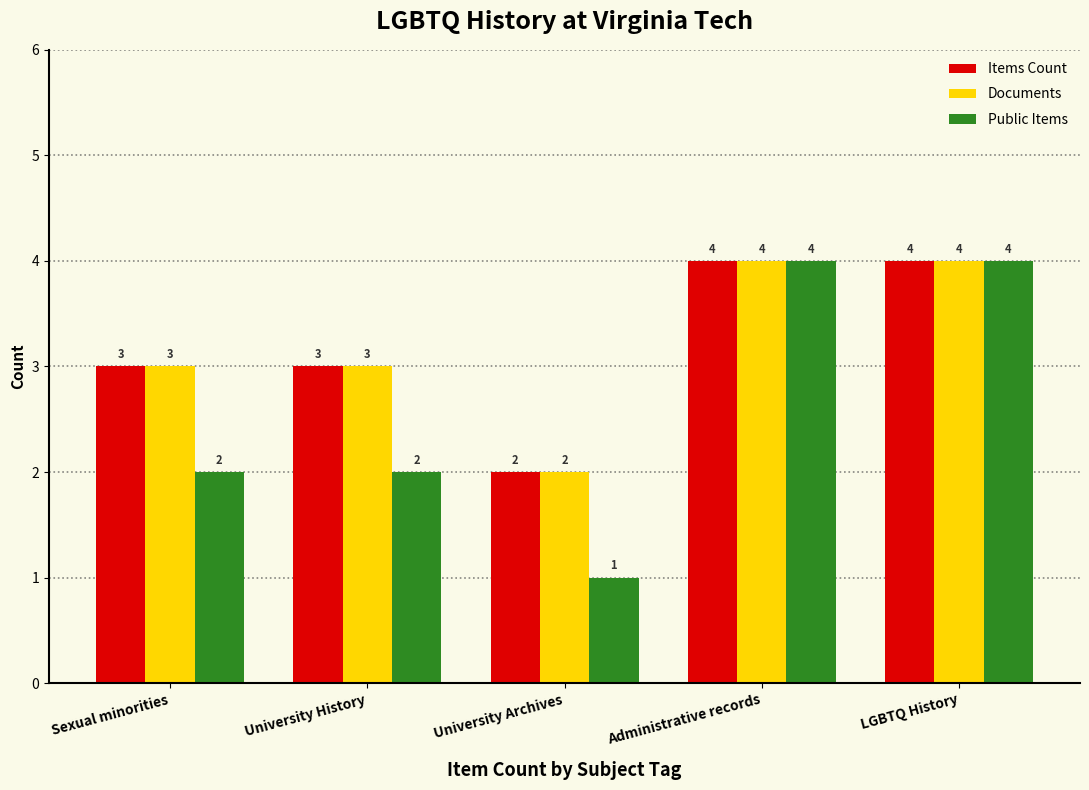

What is the approximate value of Items Count at Sexual minorities?

3